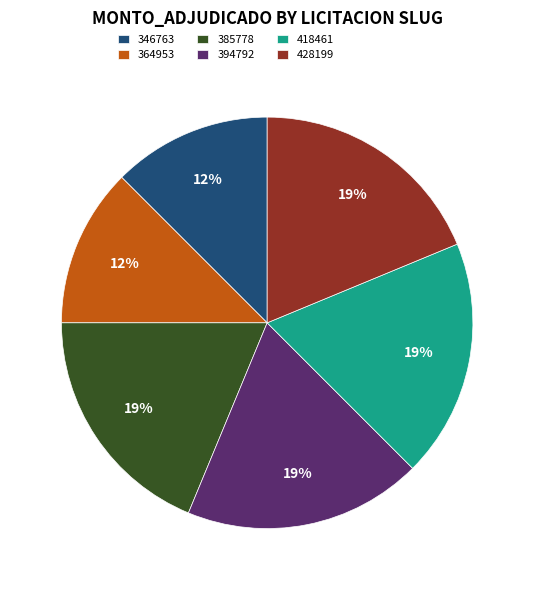

What percentage is the 394792 slice, to the nearest percent?

19%